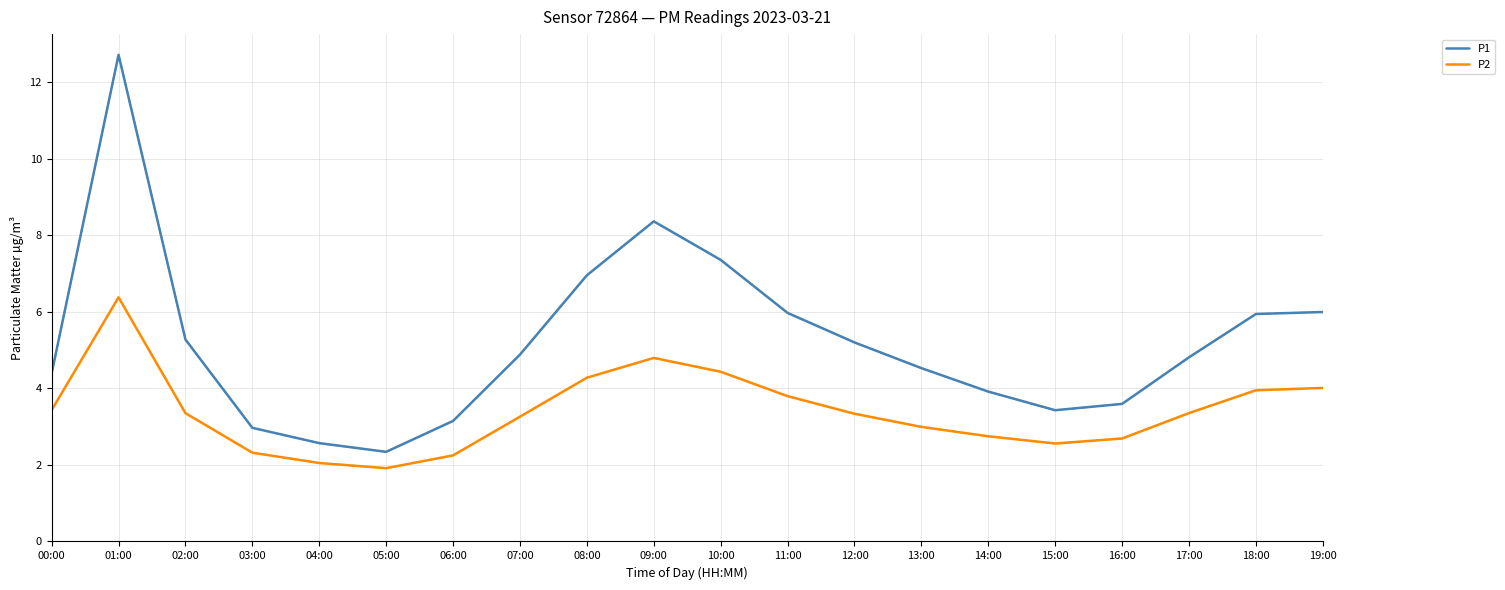

True or false: P1 and P2 cross at least once.

False